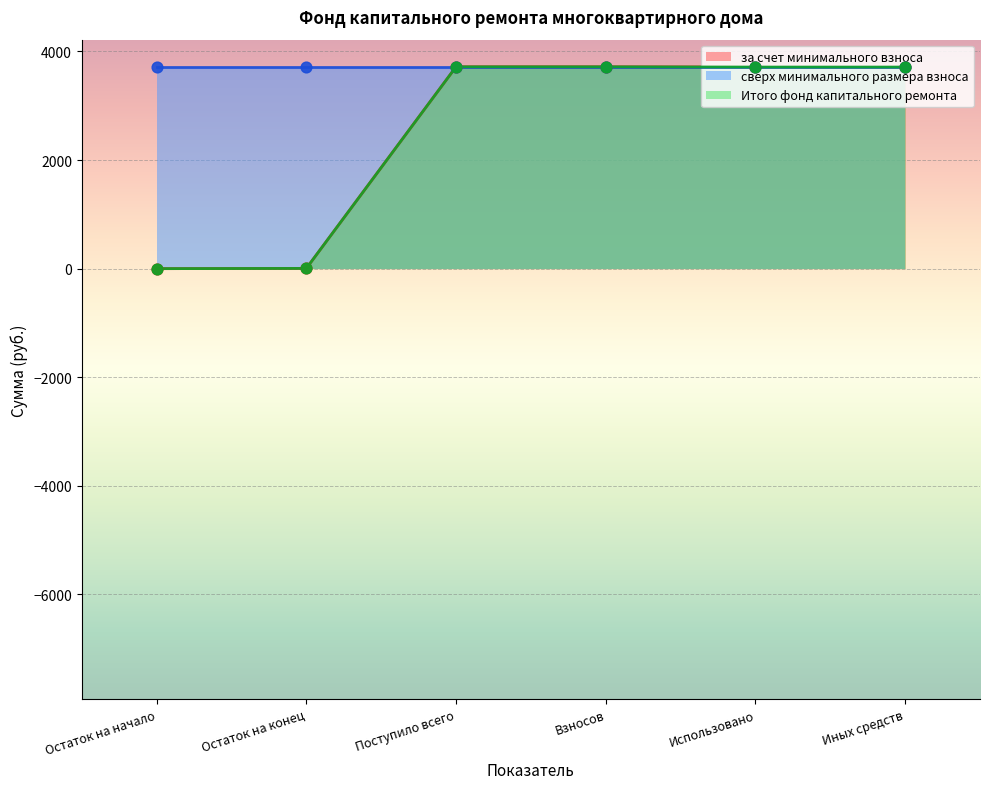

What is the total value across all series at Использовано?

7425.8